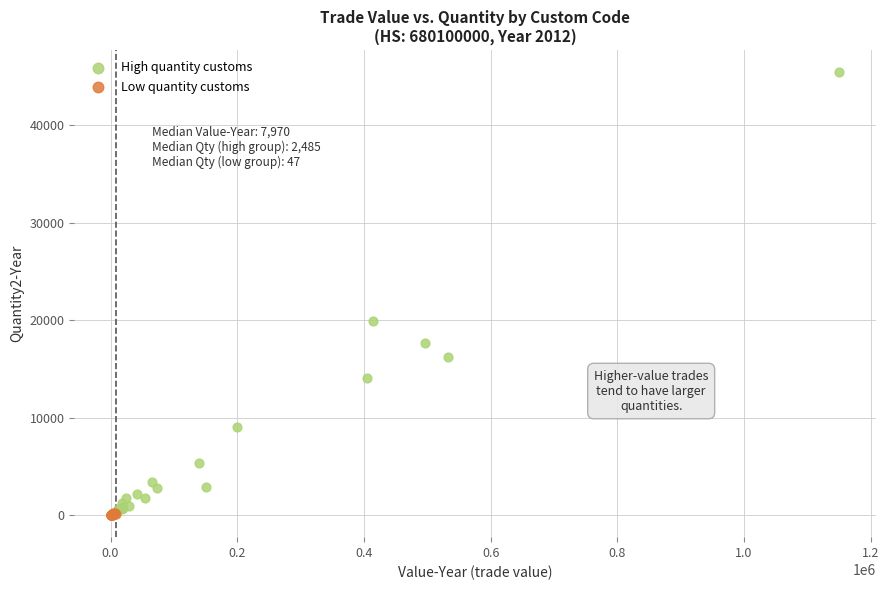

Which series has the largest Y range (max minus min)?

High quantity customs